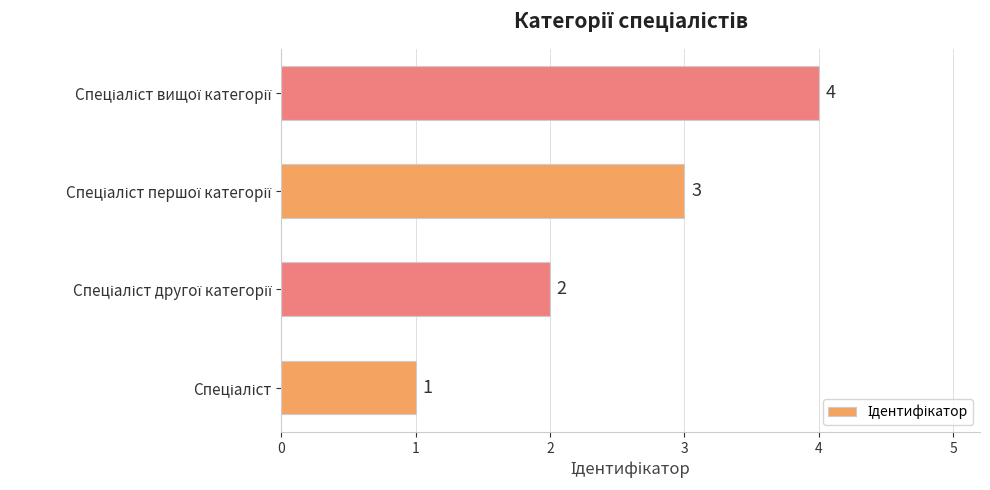

What is the greatest value displayed?

4